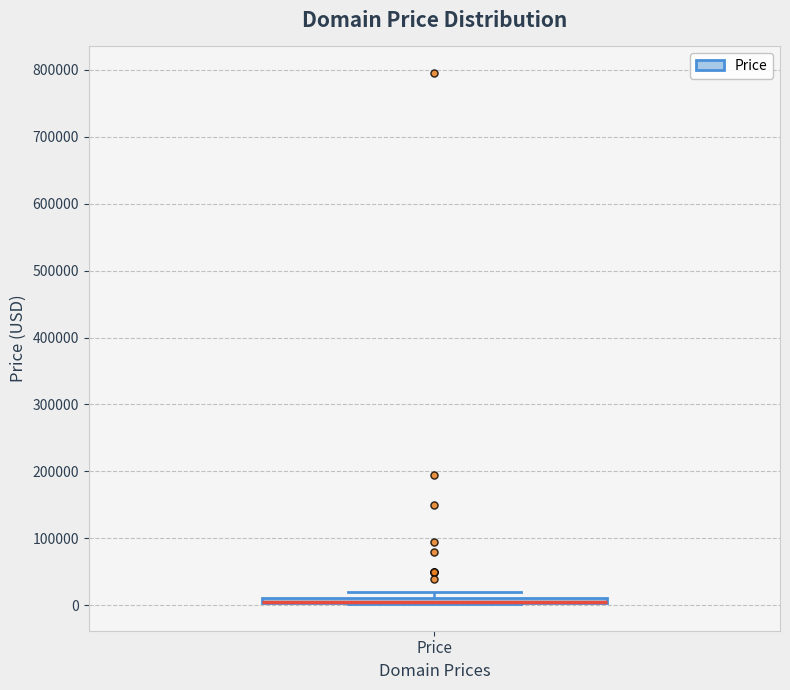

Where is the lower edge of the box for Price on the y-axis? The values are not printed on the chart, so give them approximately, as read against the axis.

0